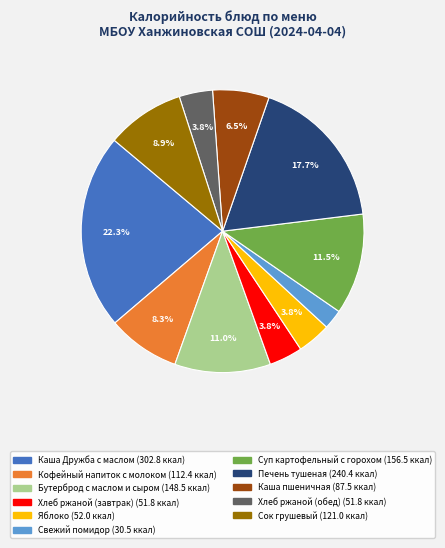

Which slice is the smallest?

Свежий помидор